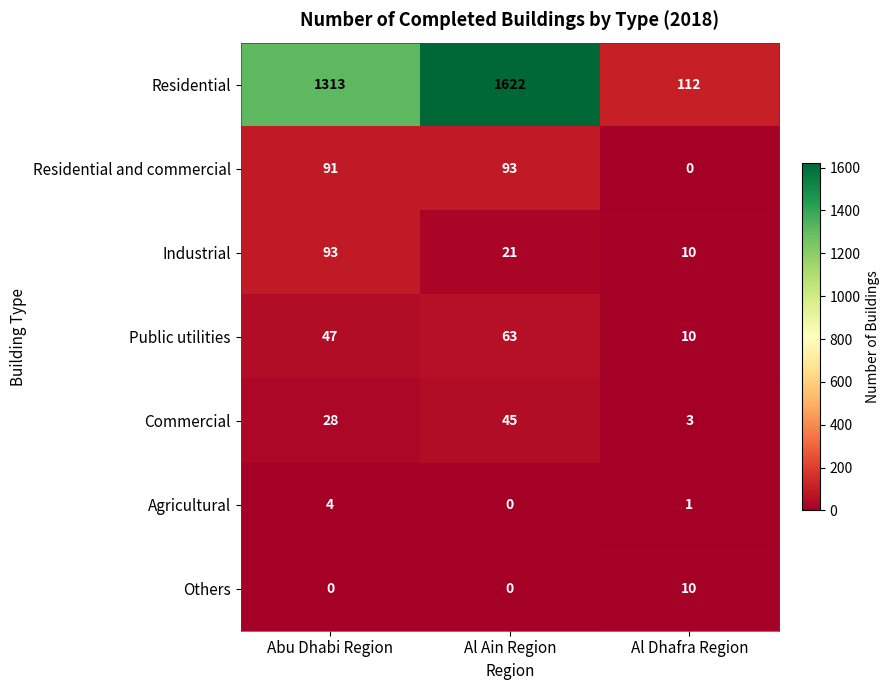

How many Agricultural values are between 0 and 4?

3